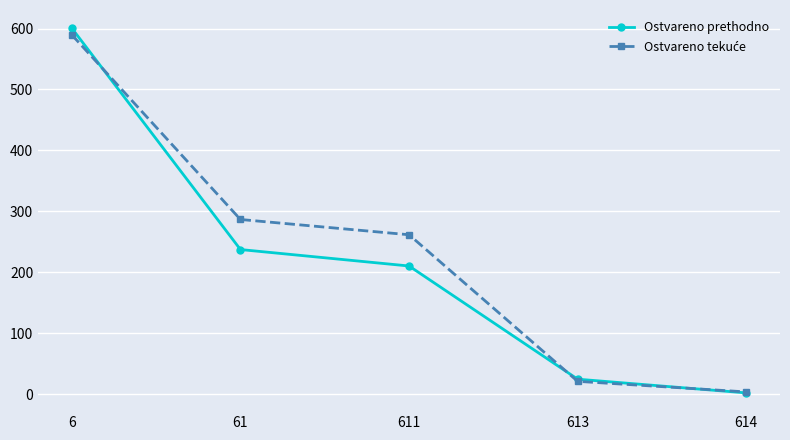

Which series changed the most between 6 and 611?

Ostvareno prethodno